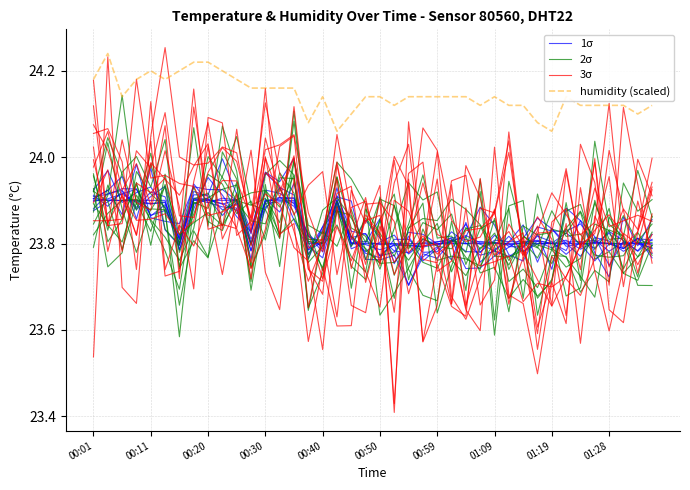

In humidity (scaled), how many points are higher than both neighbors (excluding endpoints)?

5